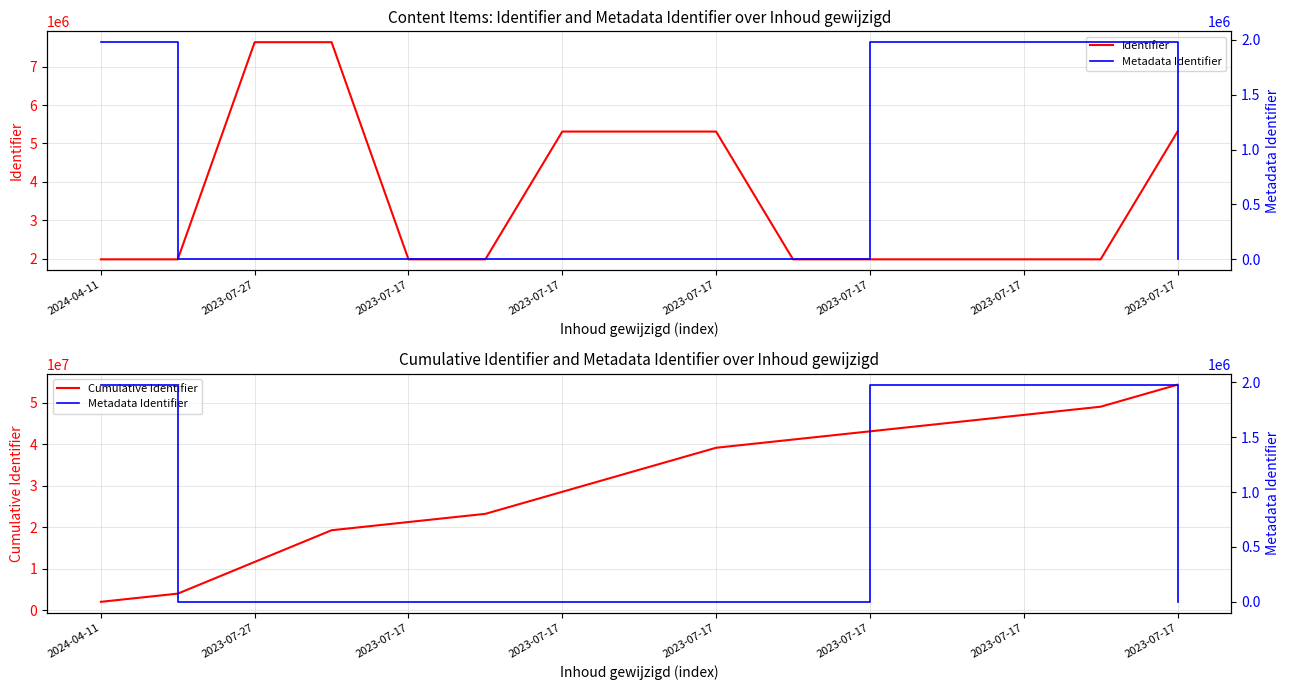

At how many categories does at least one series exceed 36098309?

7